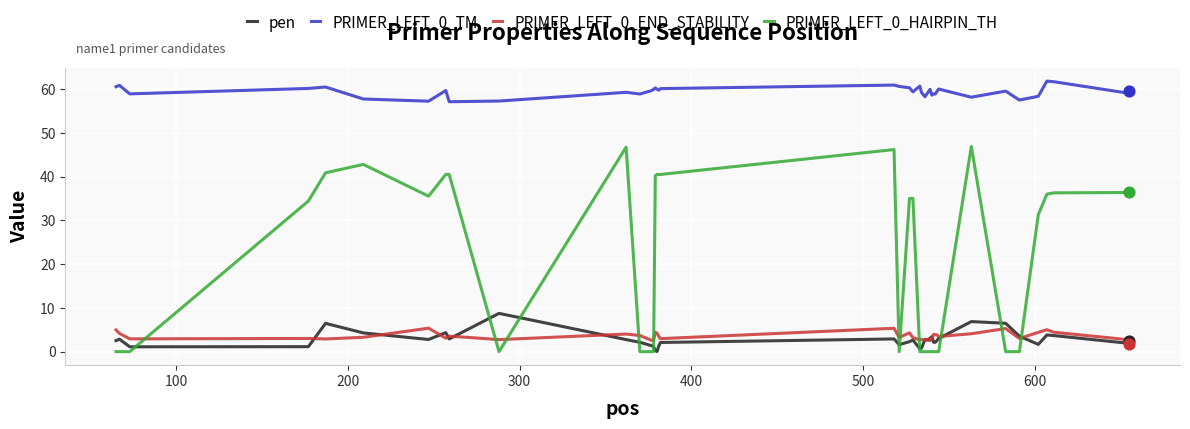

At how many categories does at least one series exceed 6?

40